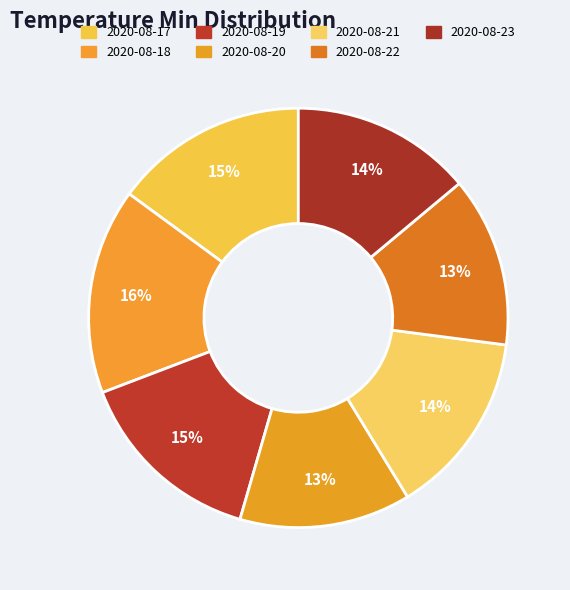

Which has a higher value, 2020-08-21 or 2020-08-20?

2020-08-21